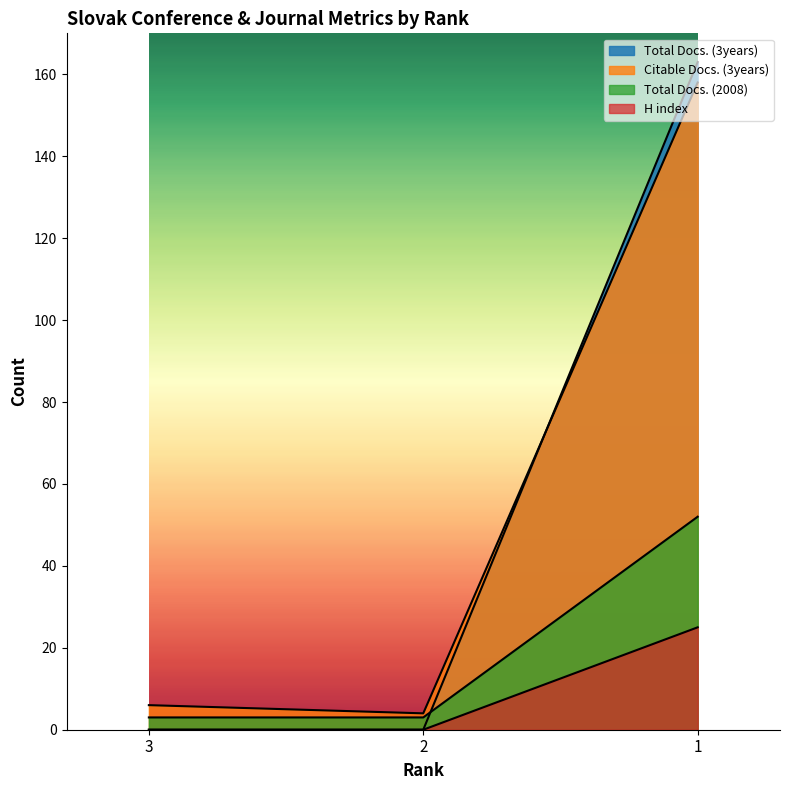

How many values in the H index series exceed 0?

1